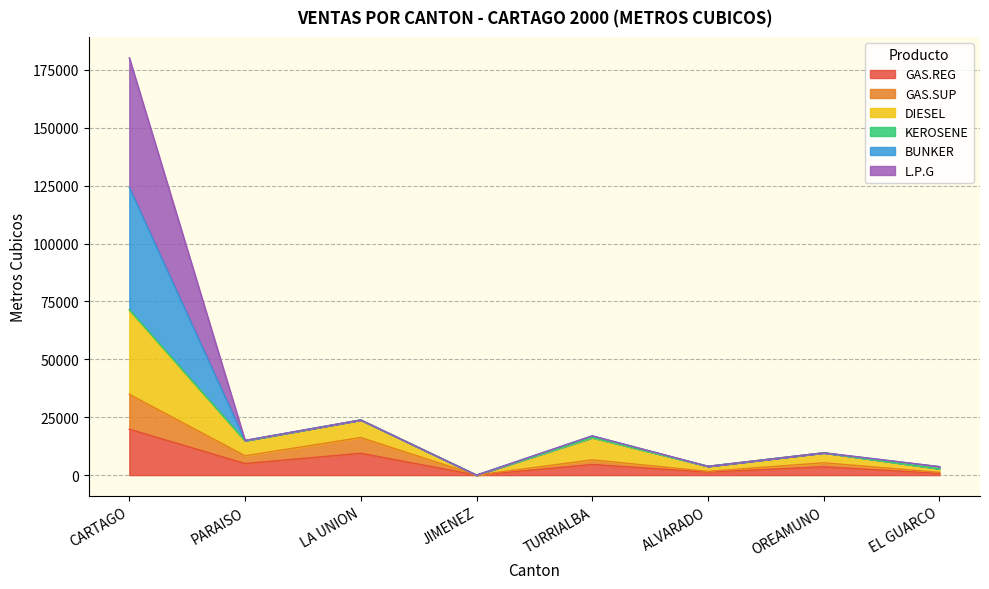

At which label does GAS.REG reach its peak?

CARTAGO